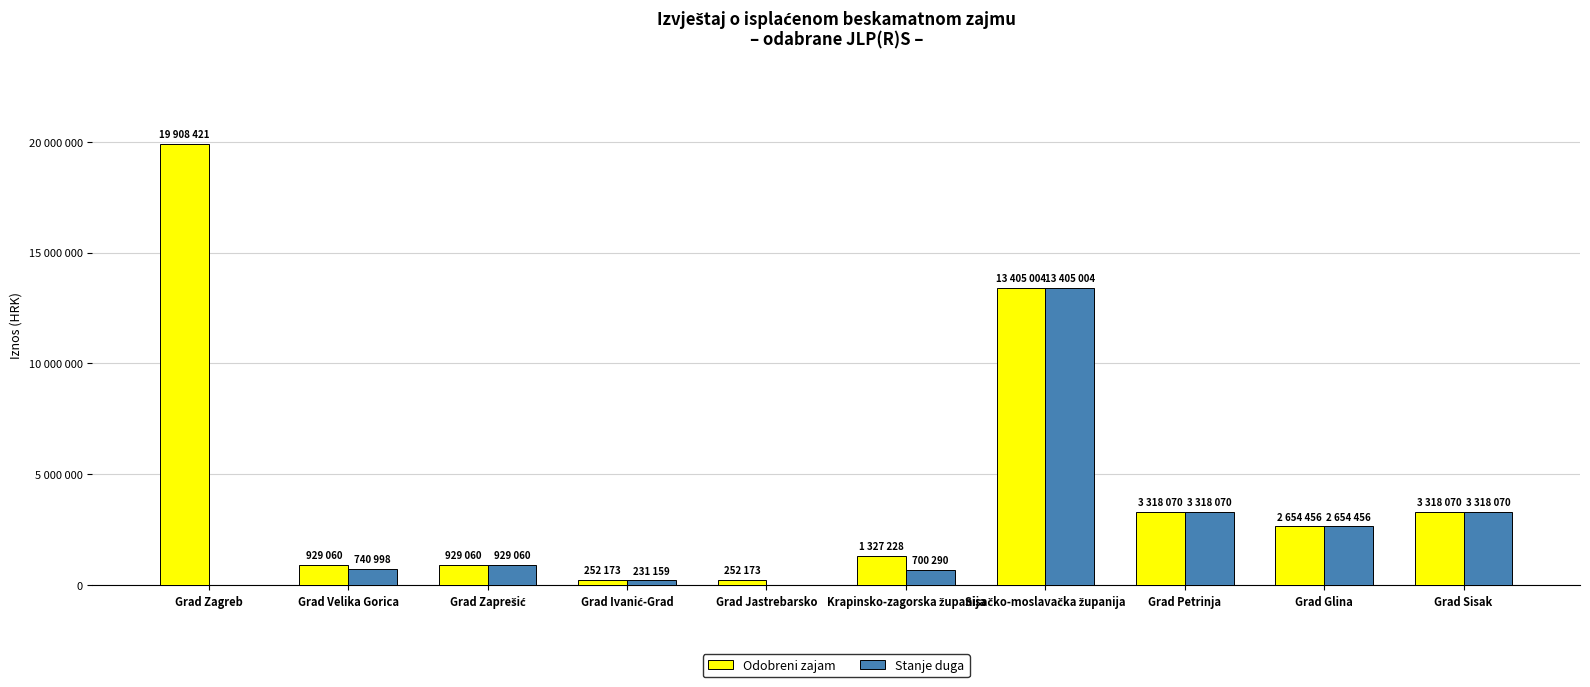

Are the bars grouped side by side (vs. stacked)?

Yes